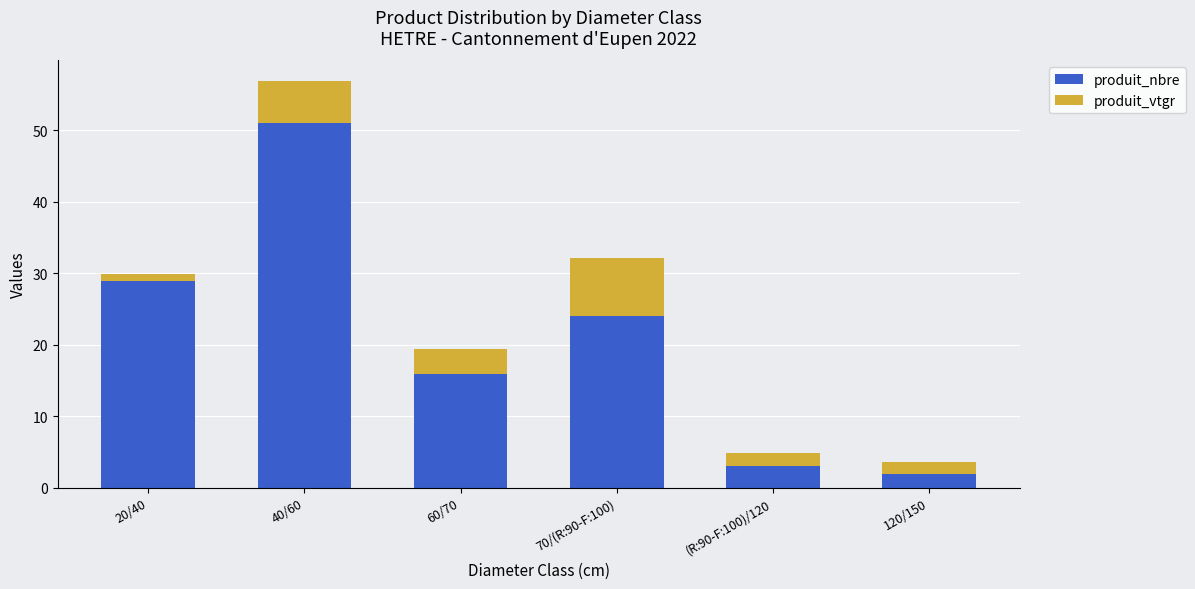

Does the chart contain any negative values?

No